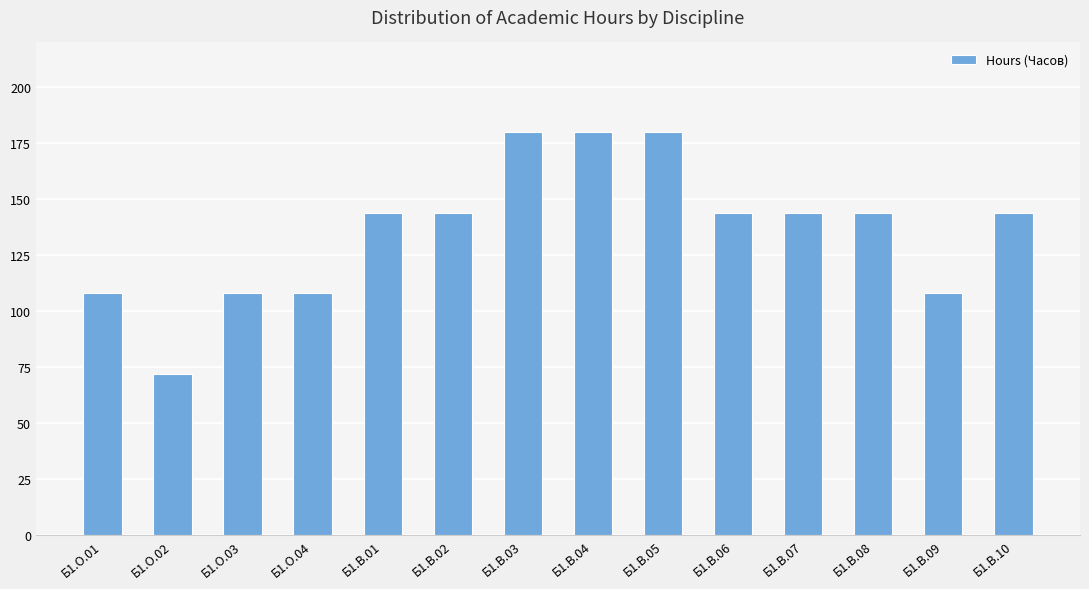

What is the difference between the maximum and minimum values?

108